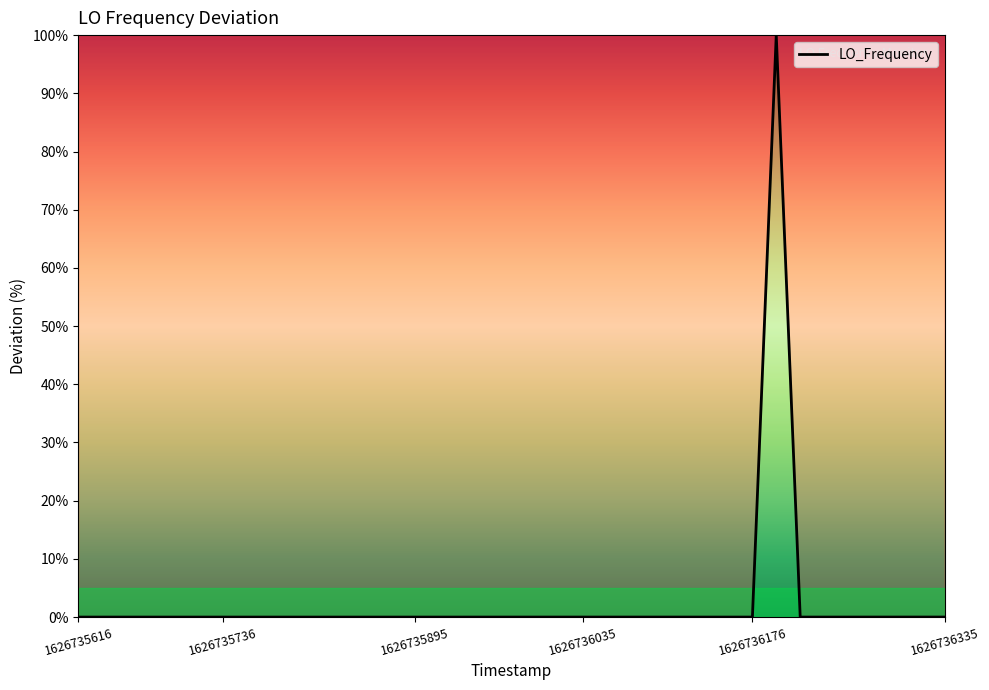

True or false: there are more than 0 points higher than both neighbors.

True